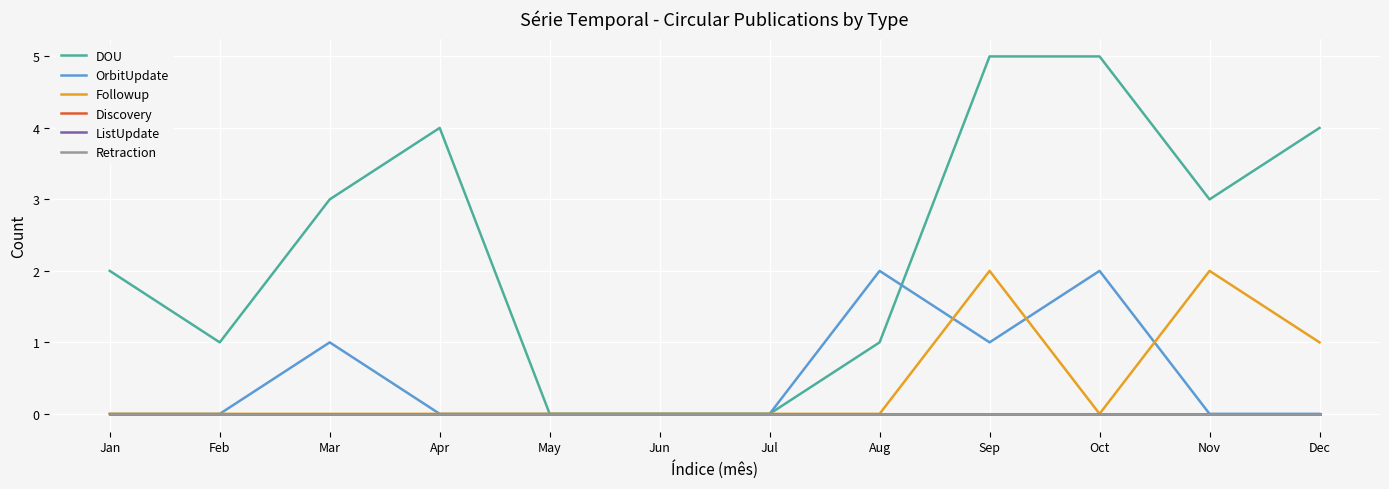

What is the difference between the second highest and minimum values in the DOU series?

5